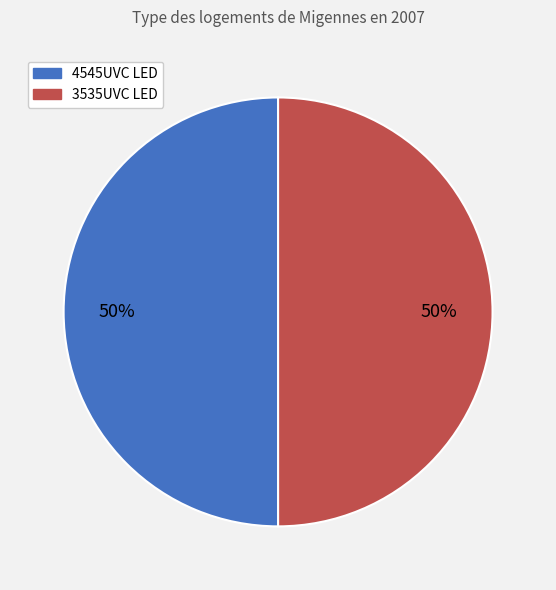

What percentage is the 4545UVC LED slice, to the nearest percent?

50%